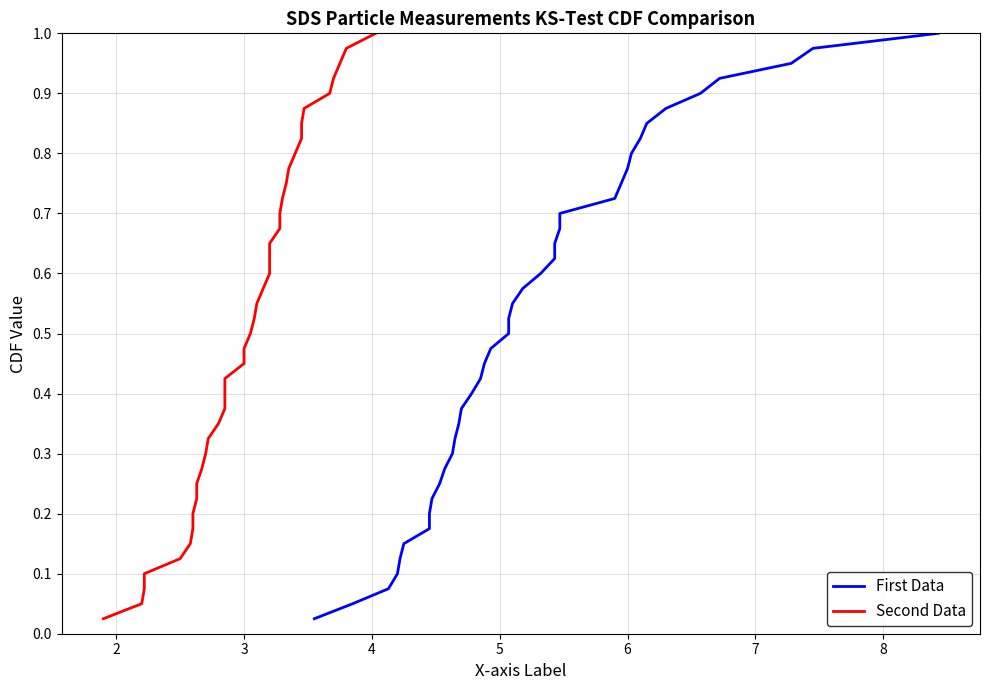

True or false: Second Data and First Data cross at least once.

False